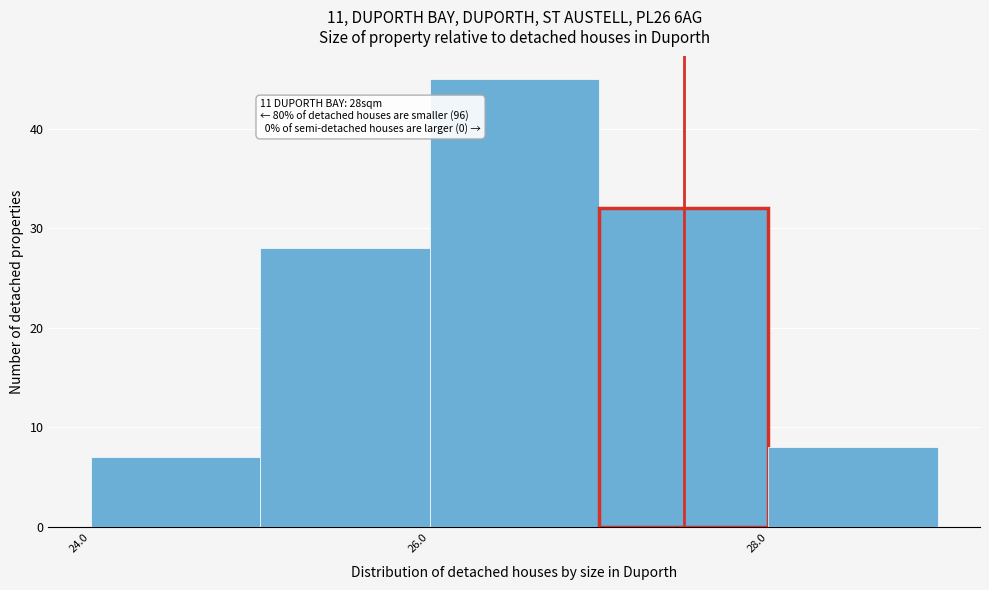

Which range on the x-axis has the tallest bar?

26 to 27